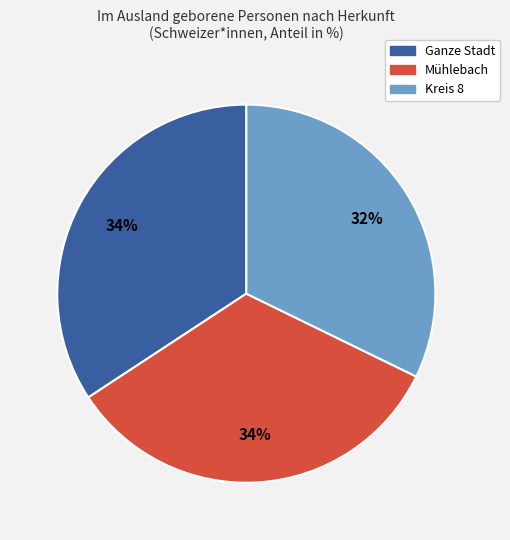

True or false: Ganze Stadt accounts for 26% of the total.

False